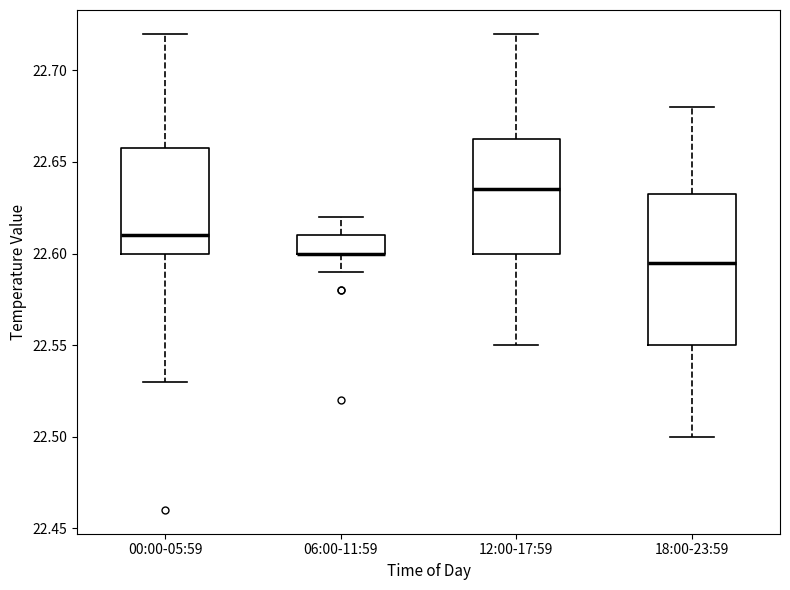

Where does the median line of the box for 18:00-23:59 sit on the y-axis? The values are not printed on the chart, so give them approximately, as read against the axis.

22.595